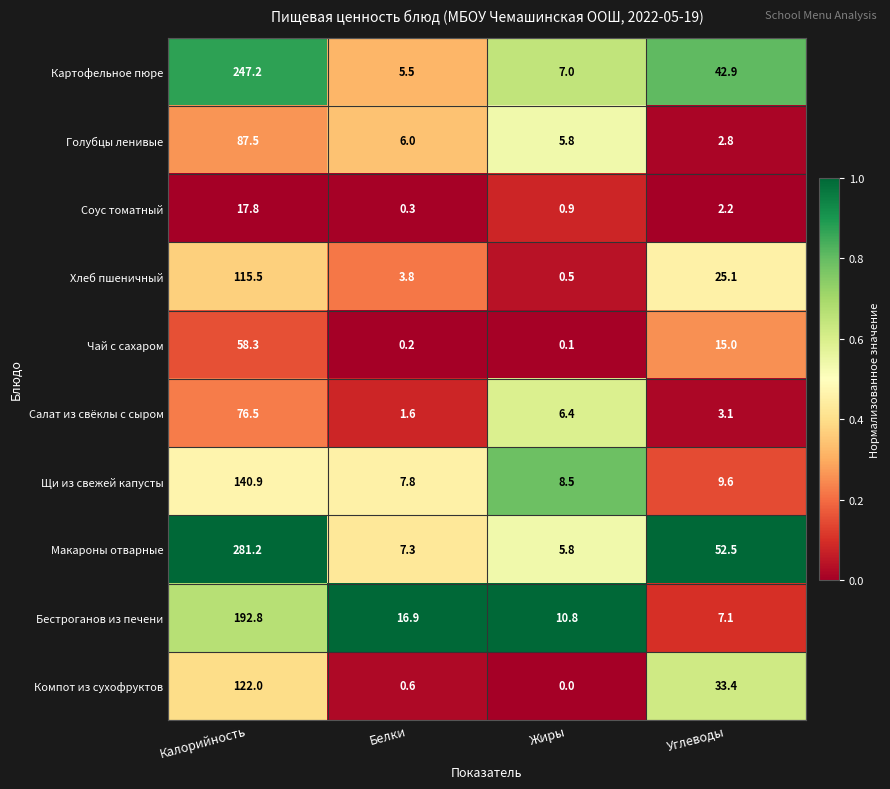

At which category does the chart reach its minimum across all series?

Жиры